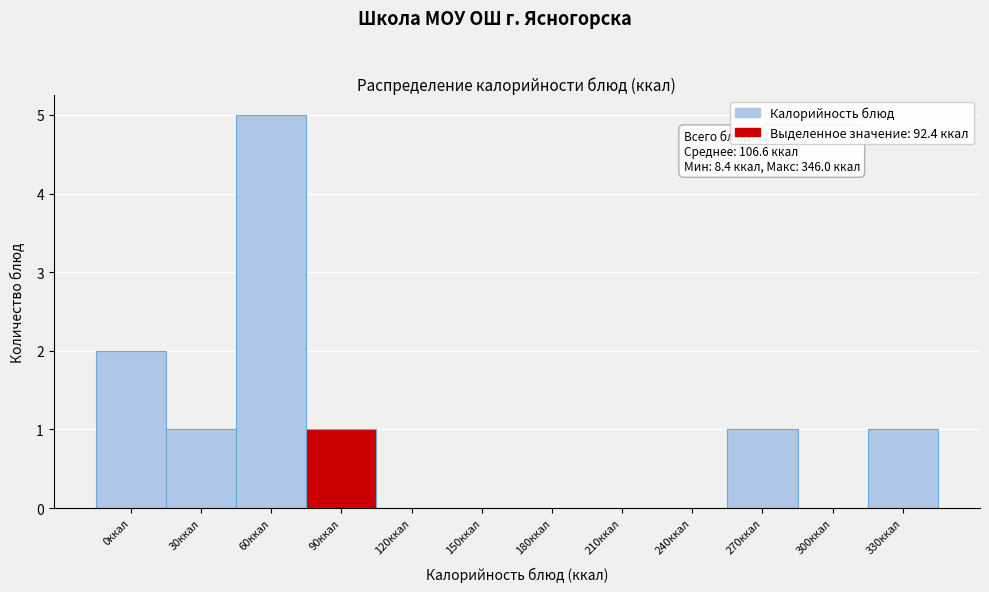

Reading left to right, extract all data points from this chart.

0ккал=2	30ккал=1	60ккал=5	90ккал=1	120ккал=0	150ккал=0	180ккал=0	210ккал=0	240ккал=0	270ккал=1	300ккал=0	330ккал=1